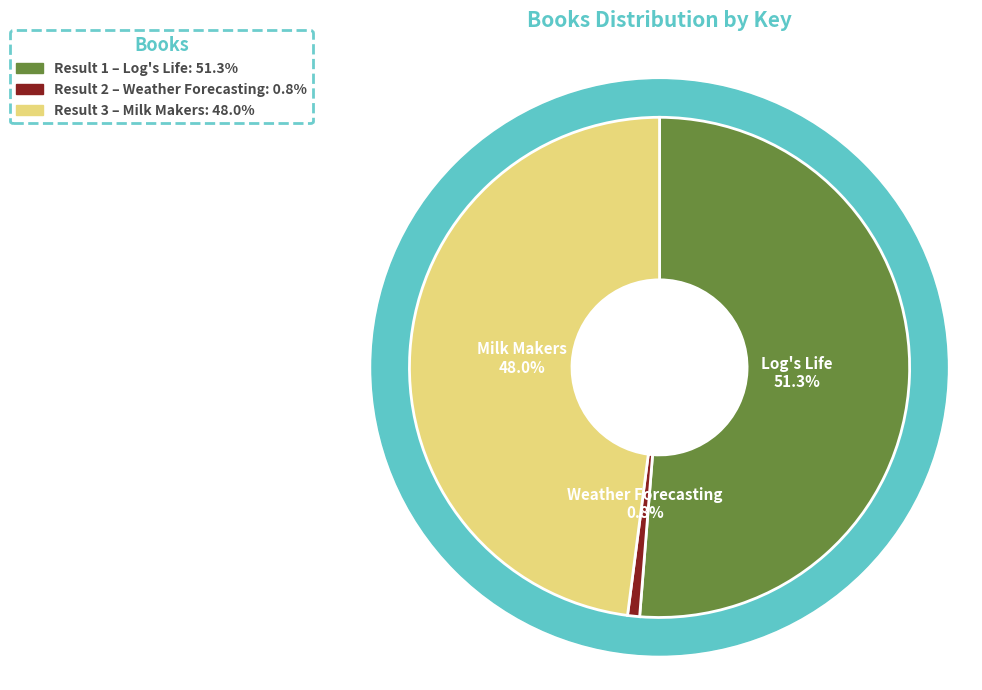

Between Log's Life and Weather Forecasting, which is larger?

Log's Life